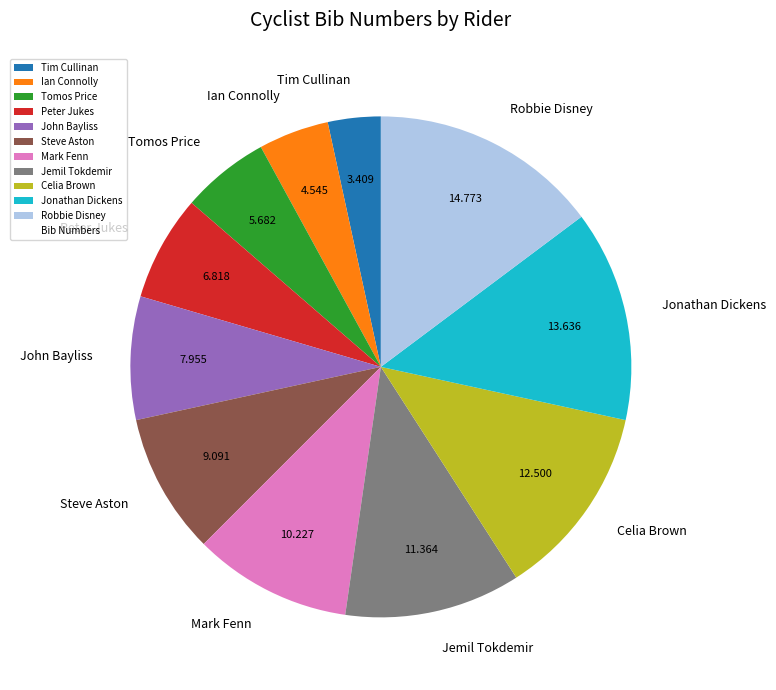

Is the sum of John Bayliss and Peter Jukes greater than half?

No